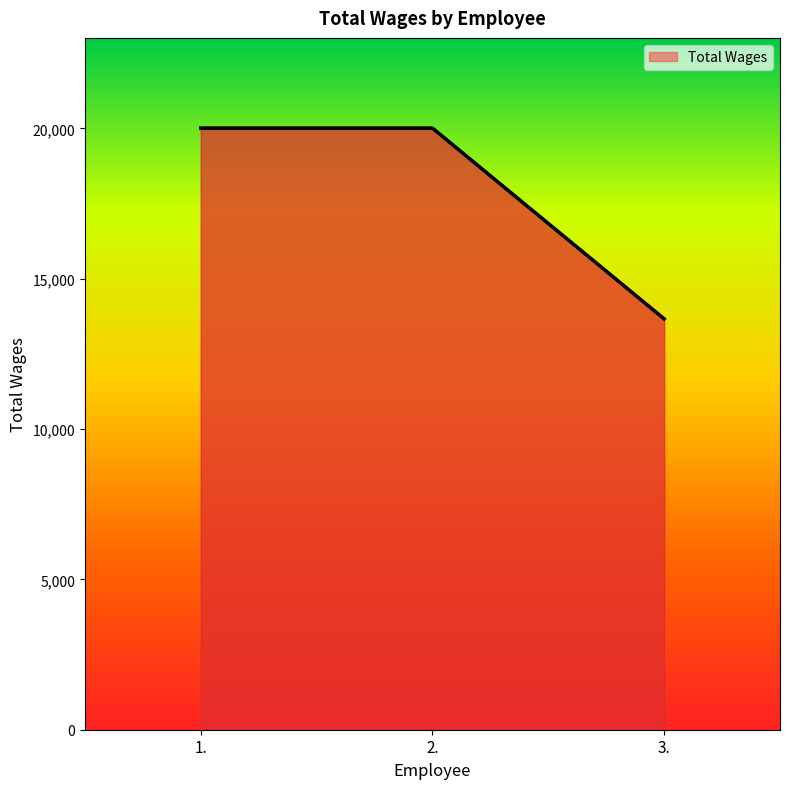

What is the maximum value shown in the chart?

20010